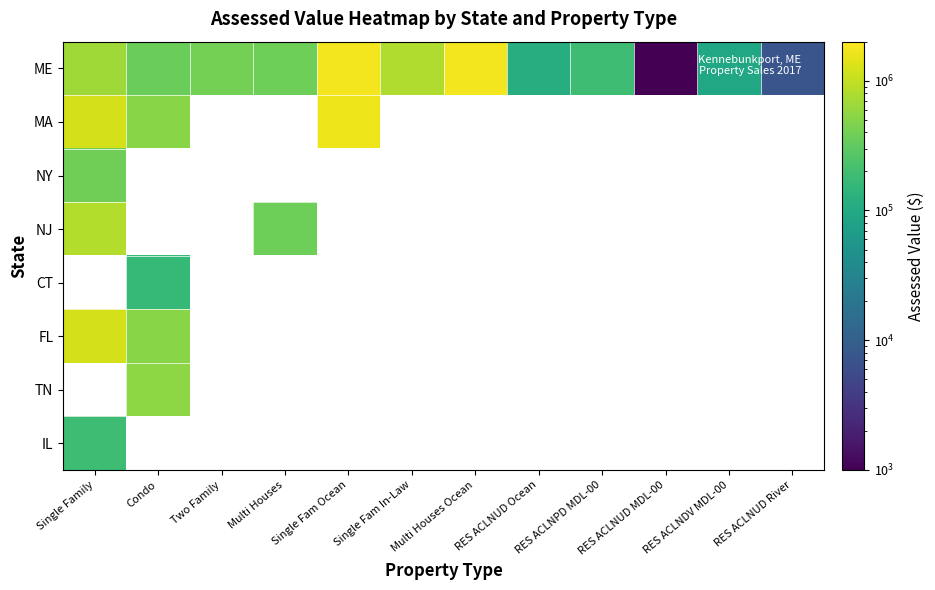

What is the spread (max minus min) of values at Single Family?

1048000.0